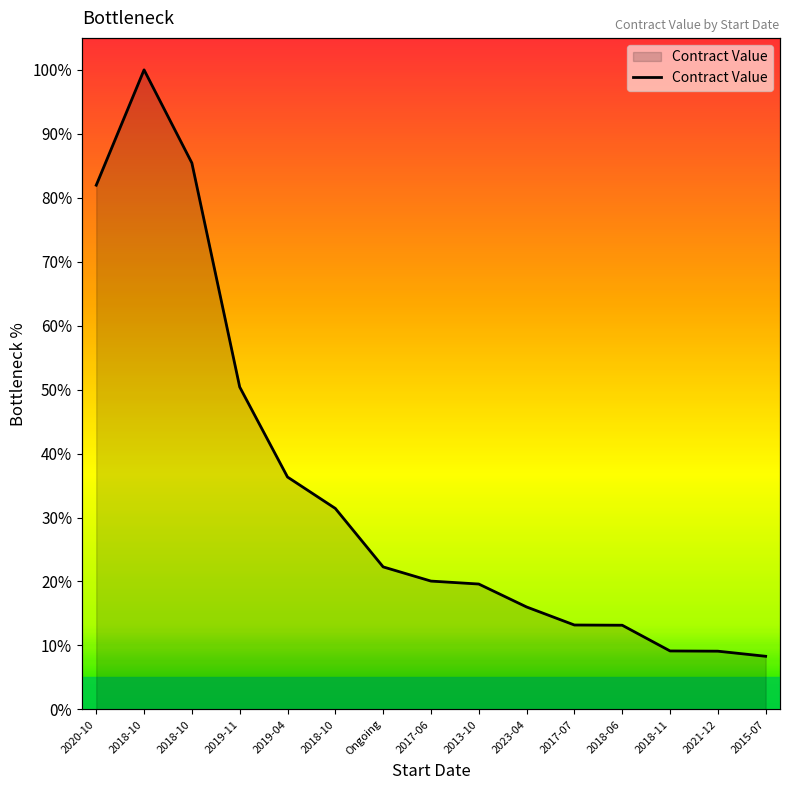

What is the label of the 12th point from the left?

2018-06